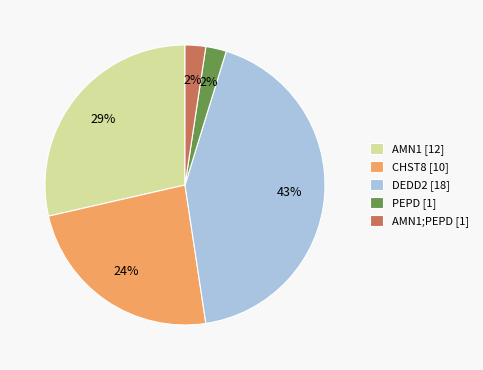

Approximately how many times larger is the value at AMN1 [12] compared to CHST8 [10]?

1.2